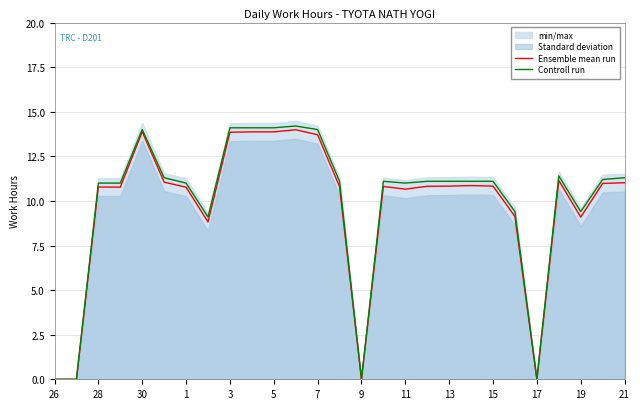

True or false: Ensemble mean run has a value of 18.7 at 3.

False